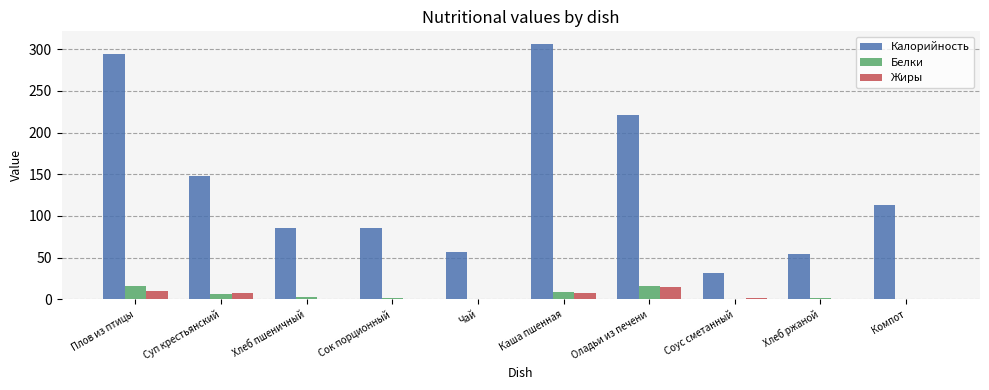

Which category has the highest value in the Калорийность series?

Каша пшенная